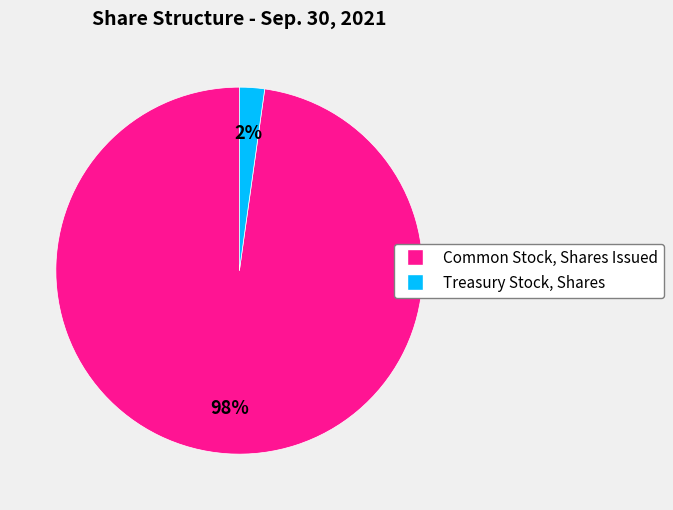

Between Common Stock, Shares Issued and Treasury Stock, Shares, which is larger?

Common Stock, Shares Issued